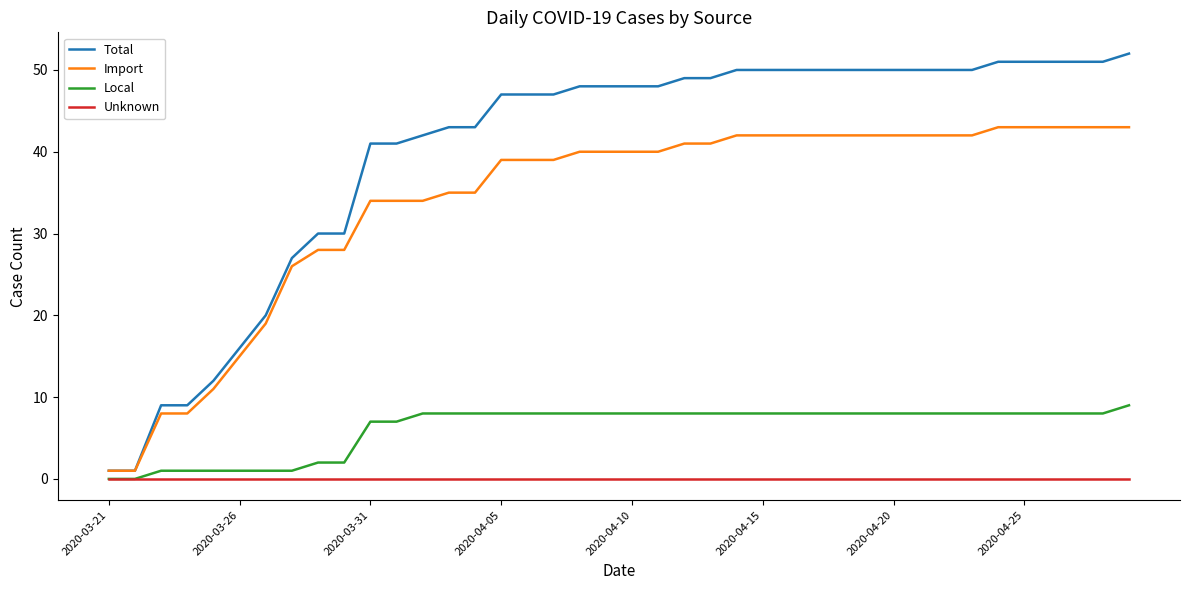

List the series in order of their overall mean, lowest first.

Unknown, Local, Import, Total